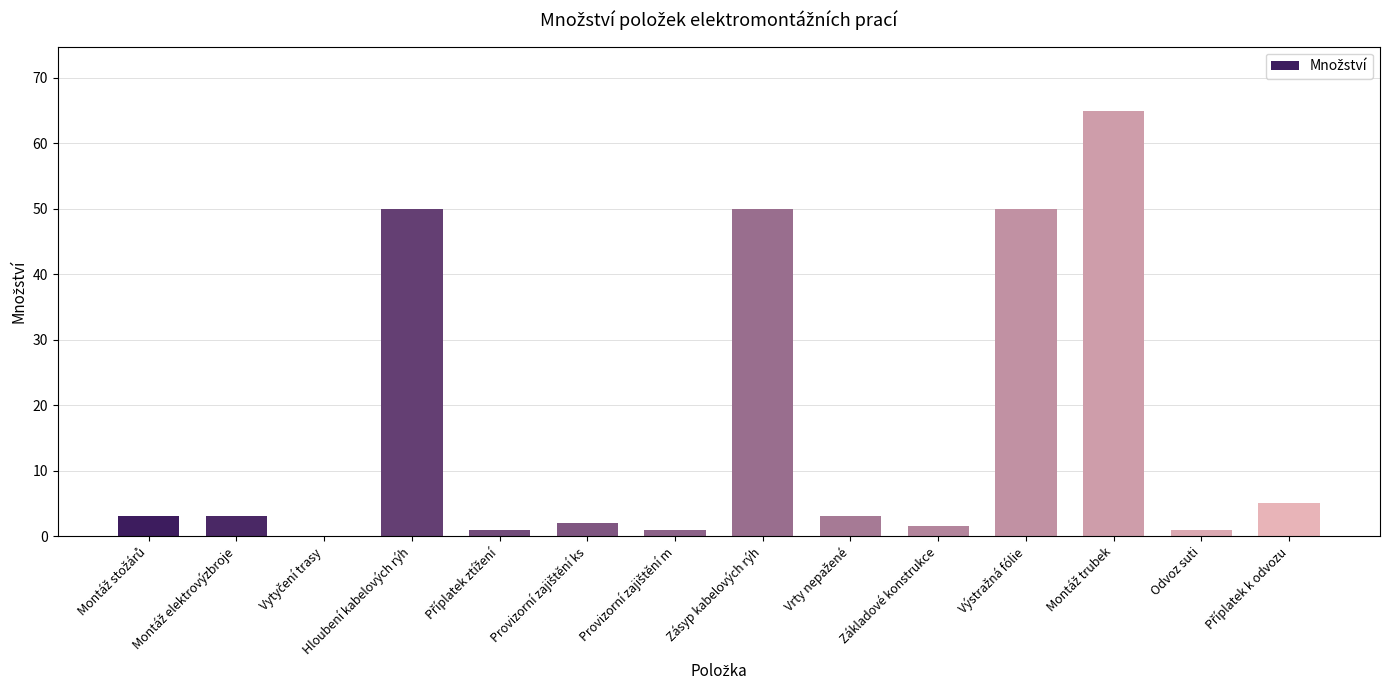

Is it true that the value at Hloubení kabelových rýh is 50.0?

True